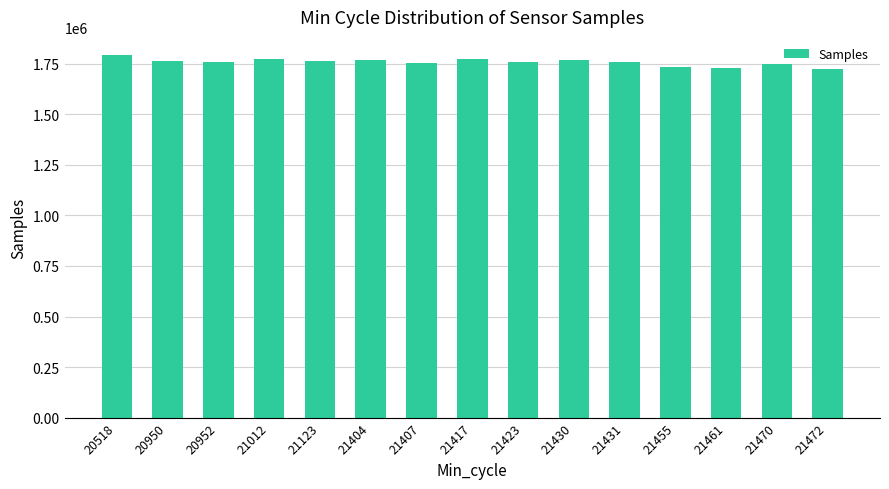

What is the ratio of the value at 21407 to the value at 21472?

1.0